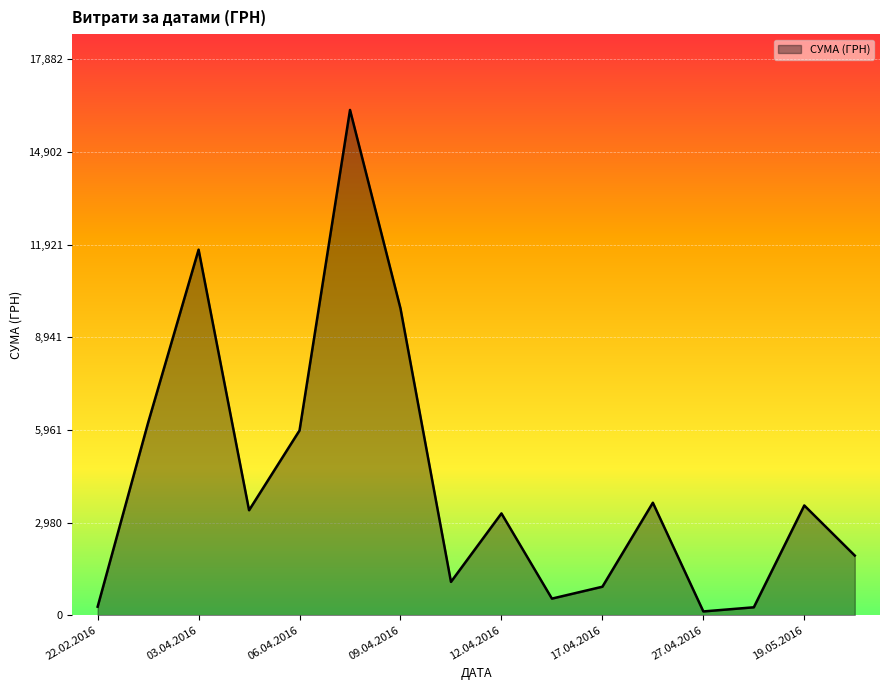

What is the difference between the maximum and minimum values?

16137.7